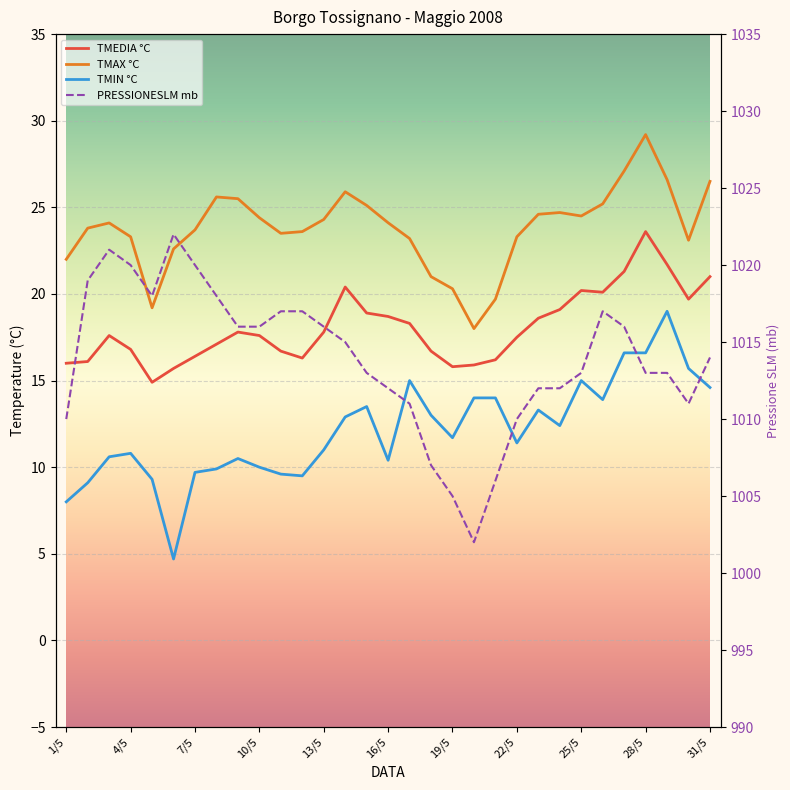

At which label does TMIN °C reach its peak?

29/5